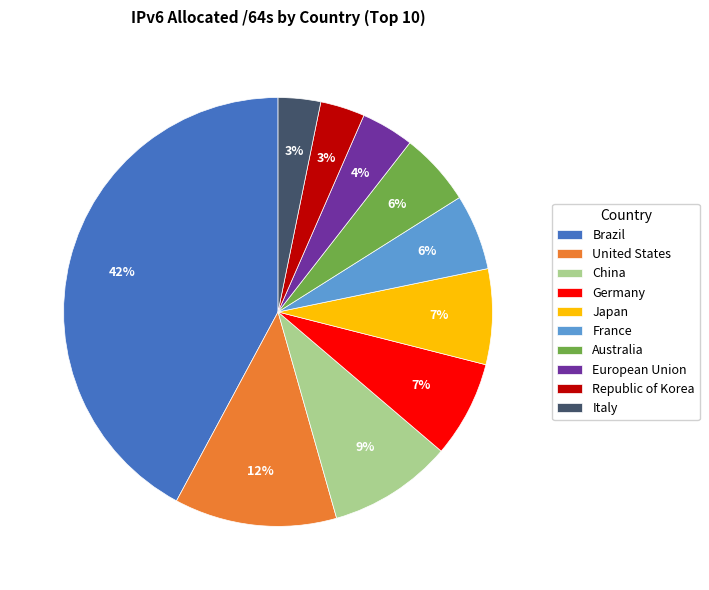

What percentage is the Republic of Korea slice, to the nearest percent?

3%